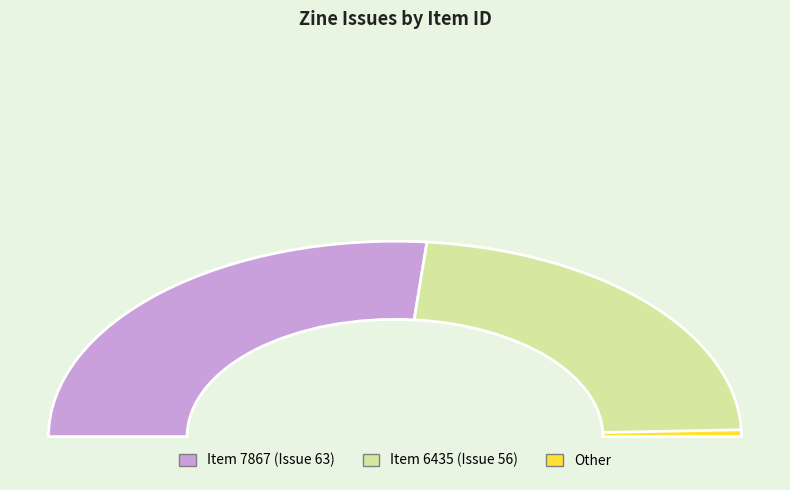

The 7867 slice represents 53% of the pie. True or false?

True